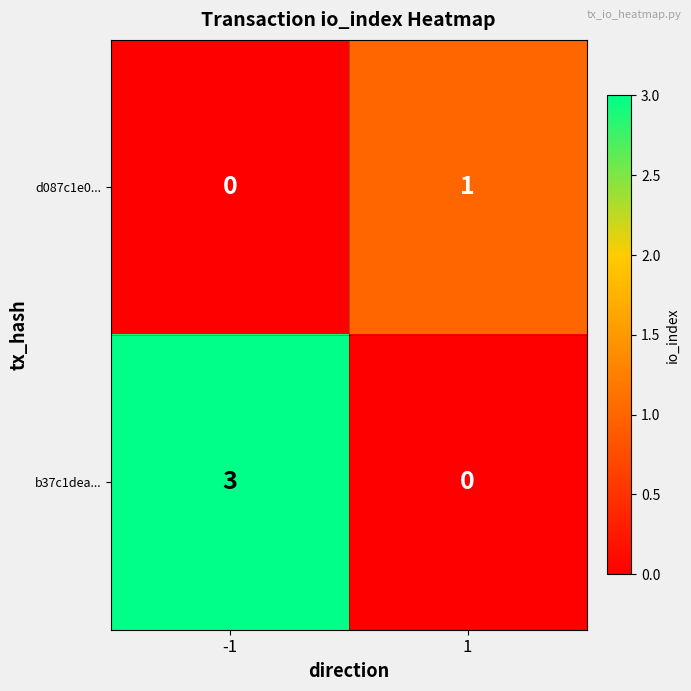

What is the difference between the maximum and minimum values in the b37c1dea... series?

3